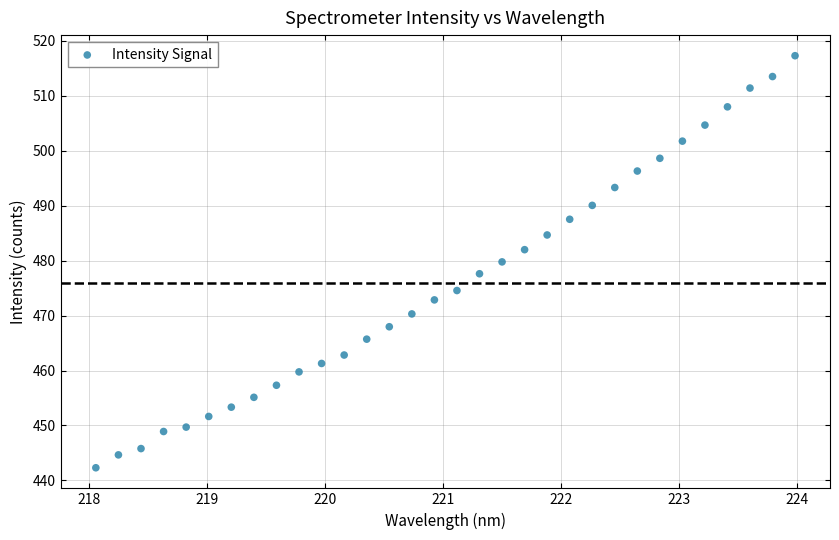

What is the range of Y values (max minus min)?

75.0